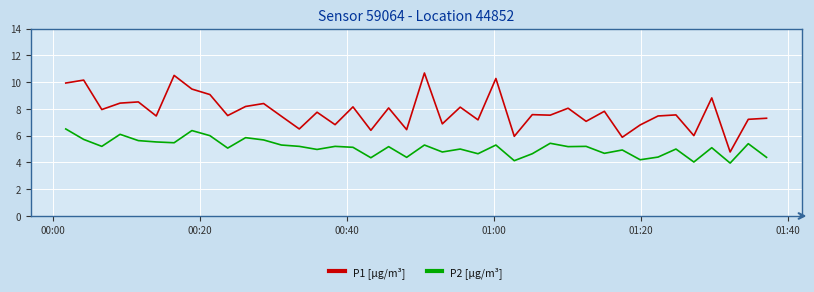

Which series has the largest range (max minus min)?

P1 [µg/m³]